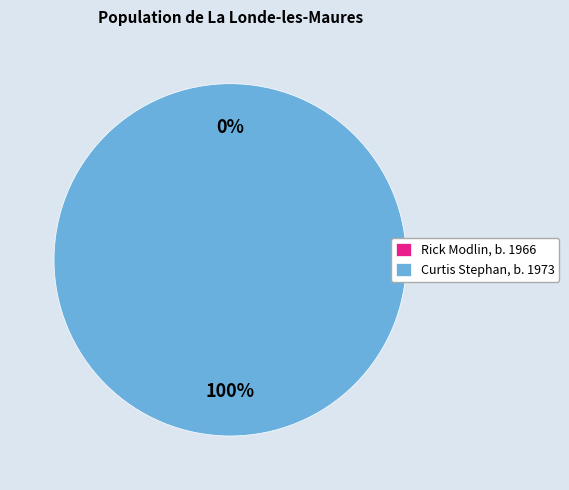

To the nearest percent, what is the difference between the Curtis Stephan, b. 1973 and Rick Modlin, b. 1966 slice percentages?

100%